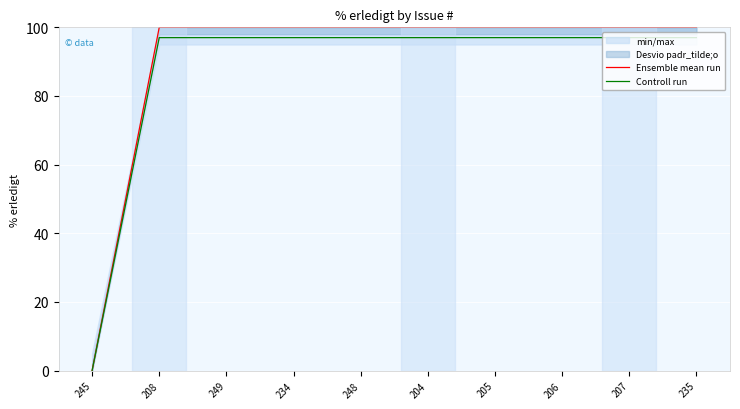

What is the average value of the Controll run series?

87